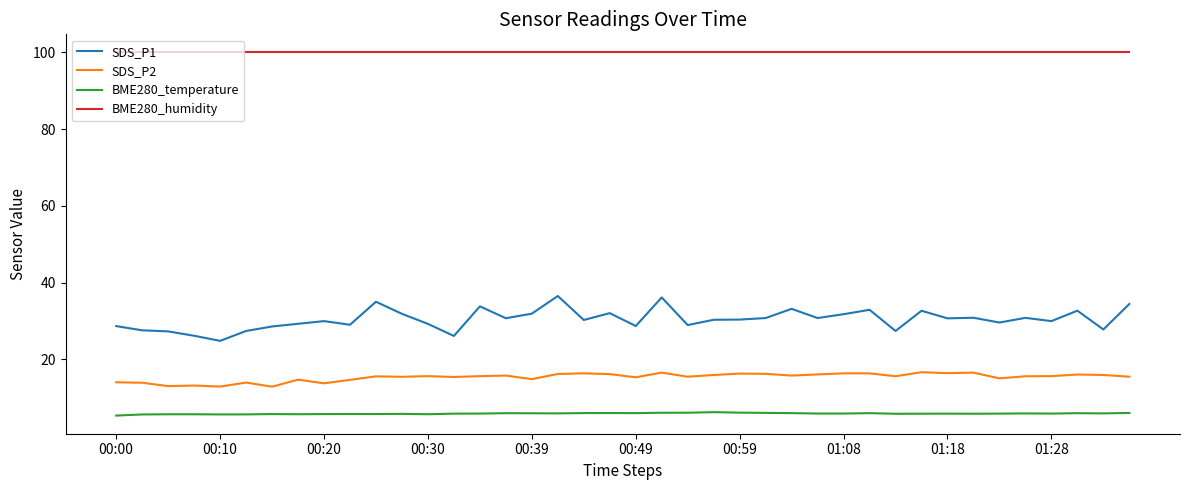

Does the chart have visible grid lines?

No